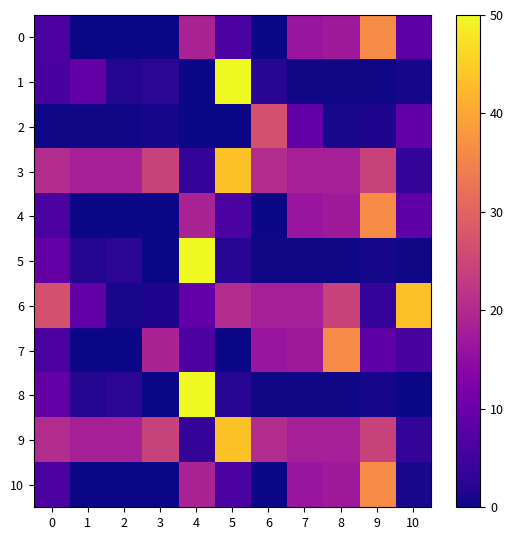

Reading left to right, extract all data points from this chart.

0: 0=6.4	1=0.1	2=0.2	3=0.1	4=18.8	5=6.3	6=0.0	7=16.3	8=17.2	9=36.3	10=8.5
1: 0=5.9	1=9.5	2=1.8	3=2.6	4=0.1	5=50.0	6=2.4	7=0.3	8=0.3	9=0.4	10=0.7
2: 0=0.3	1=0.3	2=0.4	3=0.7	4=0.2	5=0.1	6=26.8	7=9.3	8=0.9	9=1.2	10=9.3
3: 0=20.5	1=18.2	2=18.3	3=24.3	4=3.5	5=43.5	6=20.5	7=18.2	8=18.3	9=24.3	10=3.5
4: 0=6.3	1=0.1	2=0.2	3=0.1	4=18.8	5=6.4	6=0.0	7=16.3	8=17.2	9=36.3	10=8.5
5: 0=9.5	1=1.8	2=2.6	3=0.1	4=50.0	5=2.4	6=0.3	7=0.3	8=0.4	9=0.7	10=0.3
6: 0=26.8	1=9.3	2=0.9	3=1.2	4=9.3	5=20.5	6=18.2	7=18.3	8=24.3	9=3.5	10=43.5
7: 0=6.4	1=0.1	2=0.2	3=18.8	4=6.3	5=0.0	6=16.3	7=17.2	8=36.3	9=8.5	10=5.9
8: 0=9.5	1=1.8	2=2.6	3=0.1	4=50.0	5=2.4	6=0.3	7=0.3	8=0.4	9=0.7	10=0.2
9: 0=20.5	1=18.2	2=18.3	3=24.3	4=3.5	5=43.5	6=20.5	7=18.2	8=18.3	9=24.3	10=3.5
10: 0=6.4	1=0.1	2=0.2	3=0.1	4=18.8	5=6.3	6=0.0	7=16.3	8=17.2	9=36.3	10=0.9